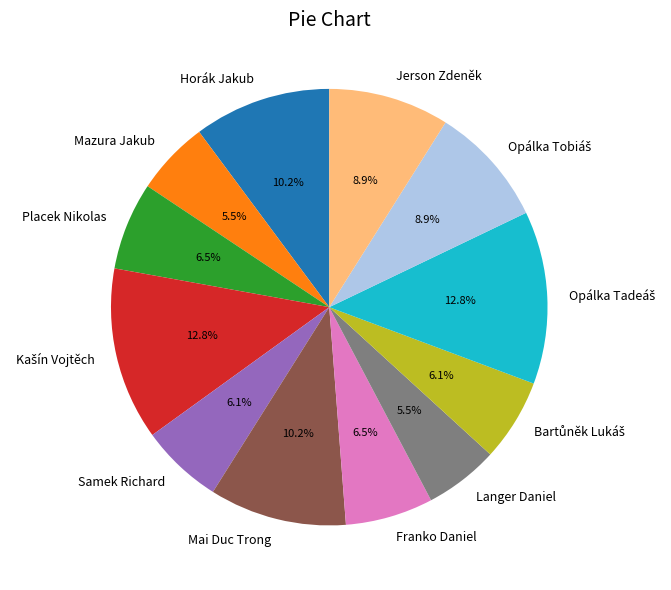

Which has a higher value, Jerson Zdeněk or Franko Daniel?

Jerson Zdeněk